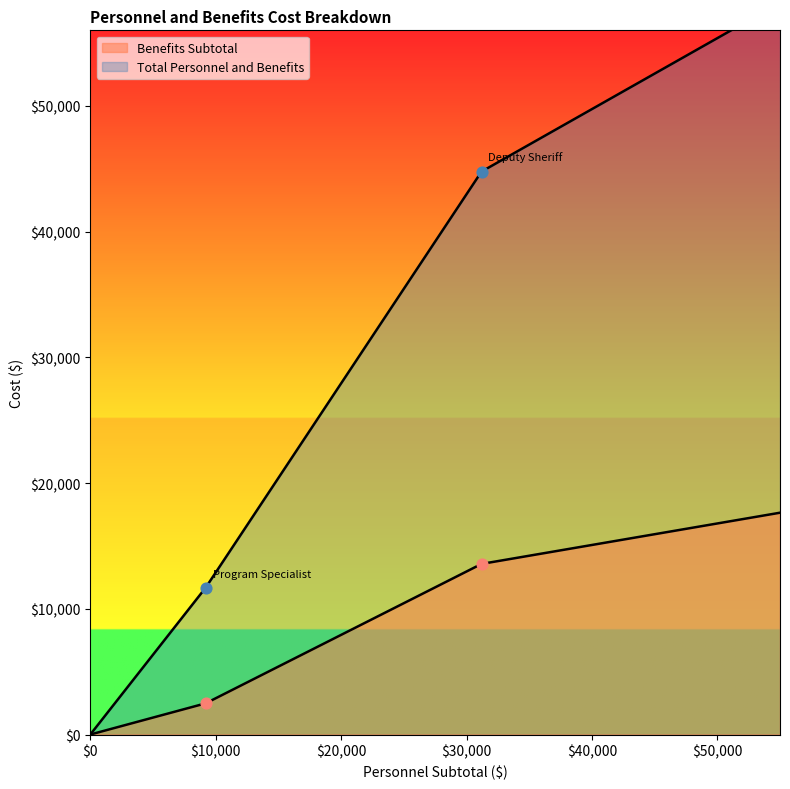

Which series reaches the minimum Y coordinate?

Benefits Subtotal